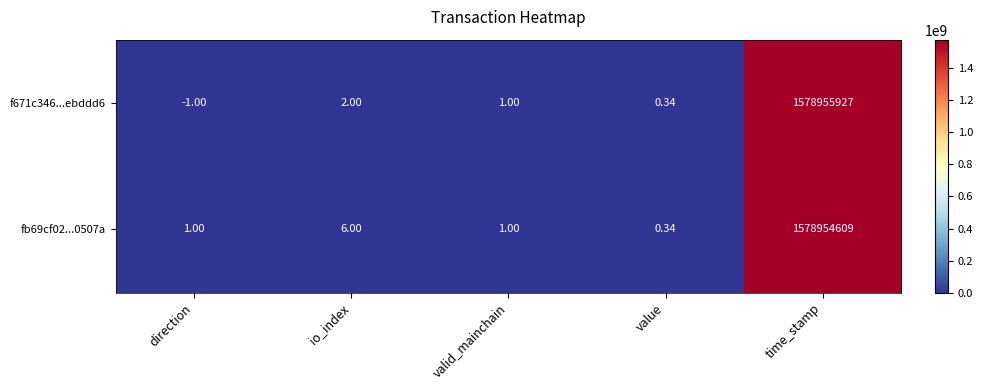

List the series in order of their peak value, highest first.

f671c346...ebddd6, fb69cf02...0507a